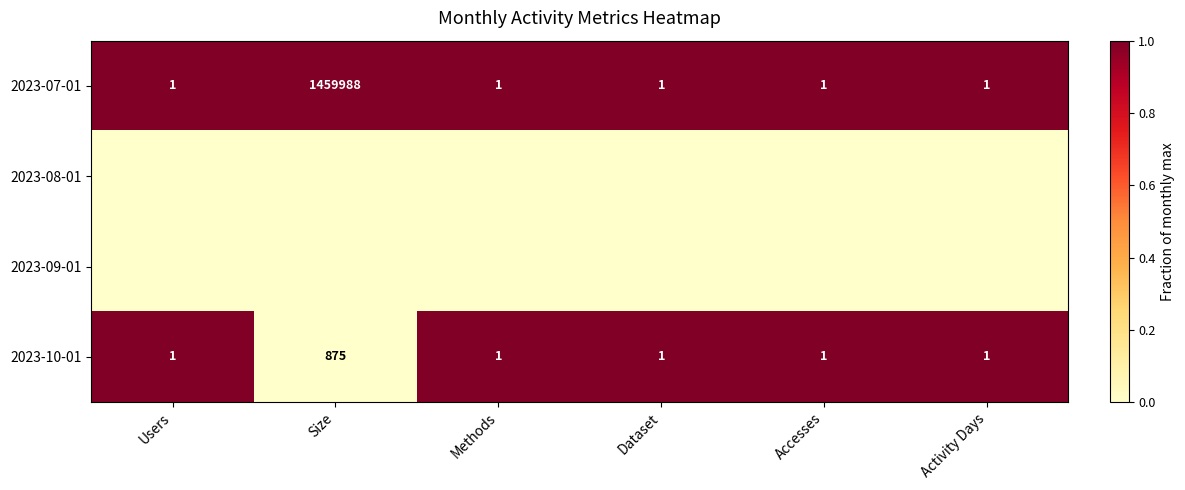

How many distinct data groups are displayed?

4